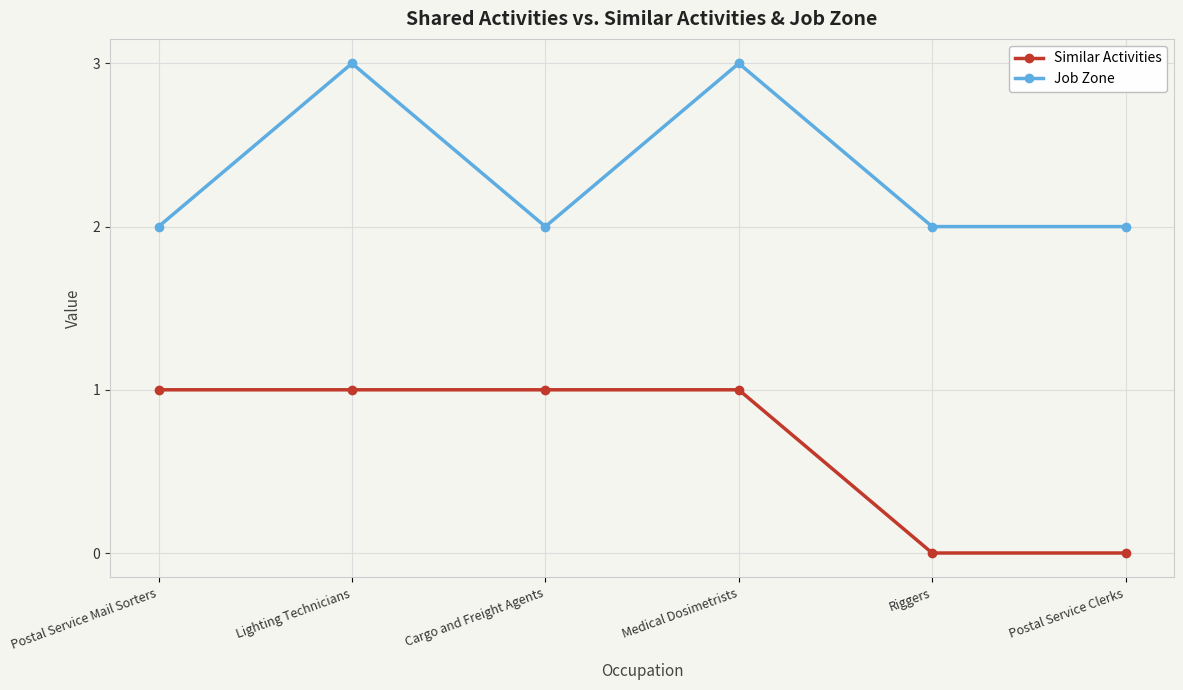

Is this an area chart (filled region under the line)?

No